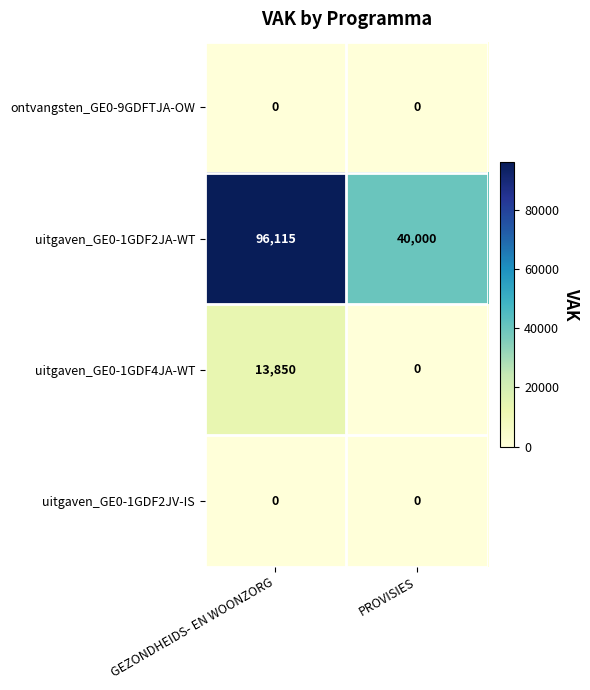

What is the difference between the uitgaven_GE0-1GDF2JA-WT values at PROVISIES and GEZONDHEIDS- EN WOONZORG?

56115